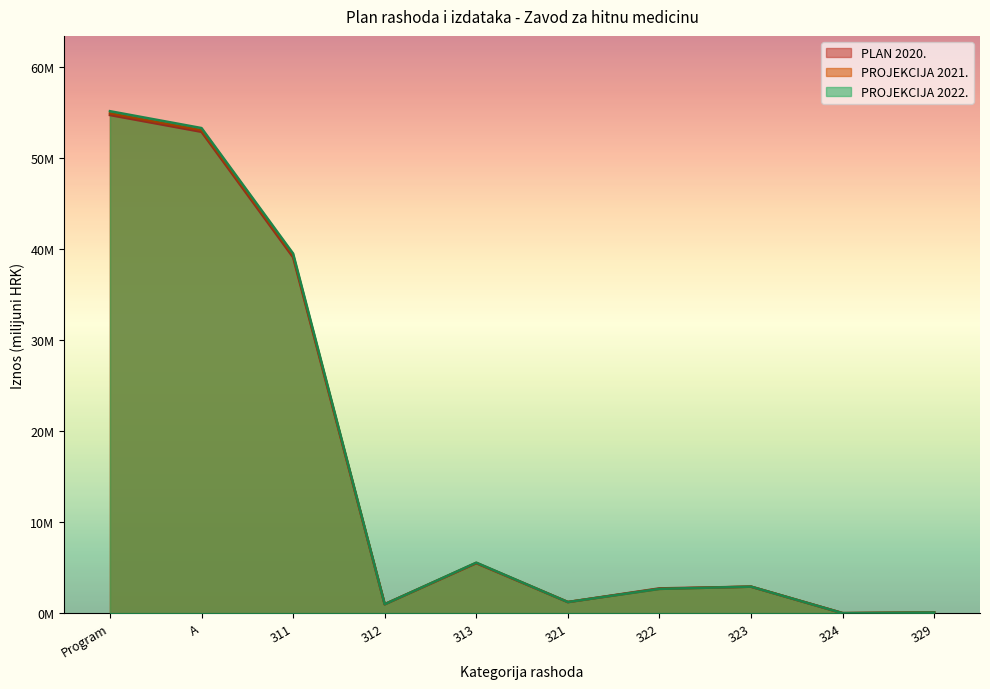

What is the label of the 6th point from the left?

321